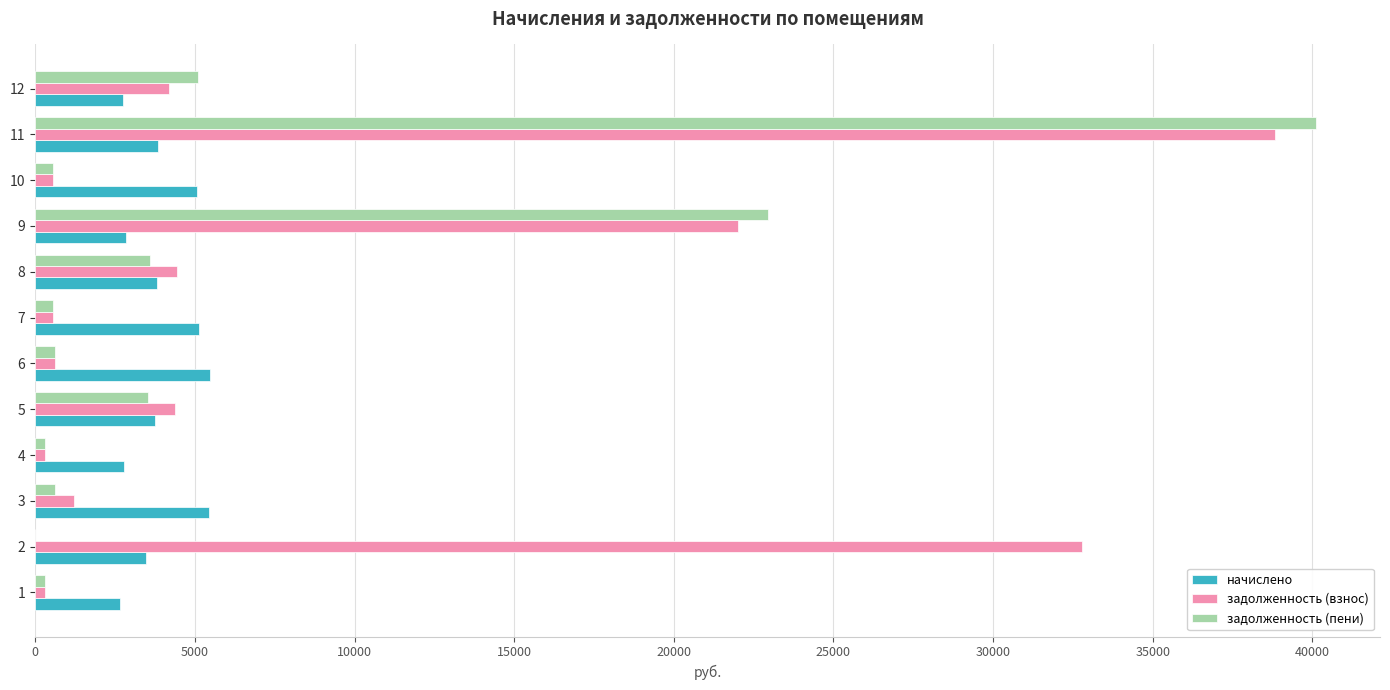

What is the maximum value for начислено?

5464.8